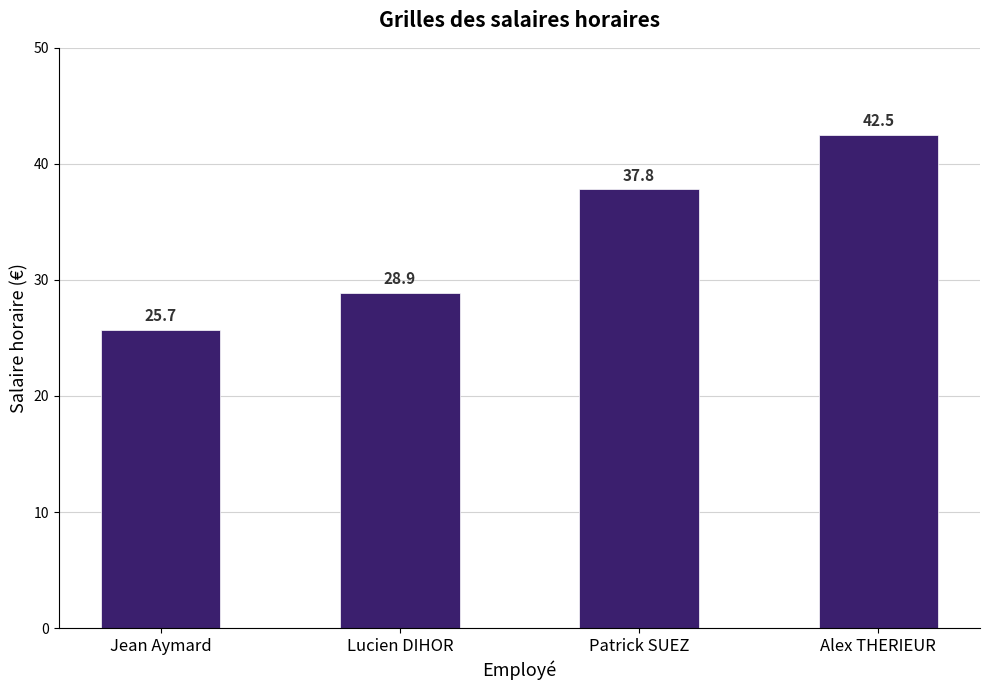

Does the chart contain any negative values?

No